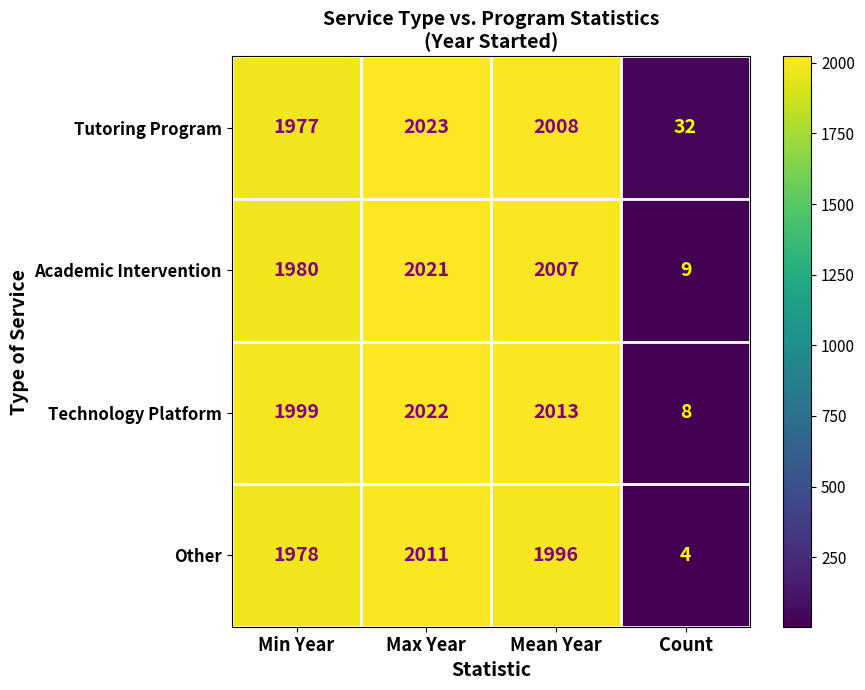

What is the sum of the Other values at Count and Max Year?

2015